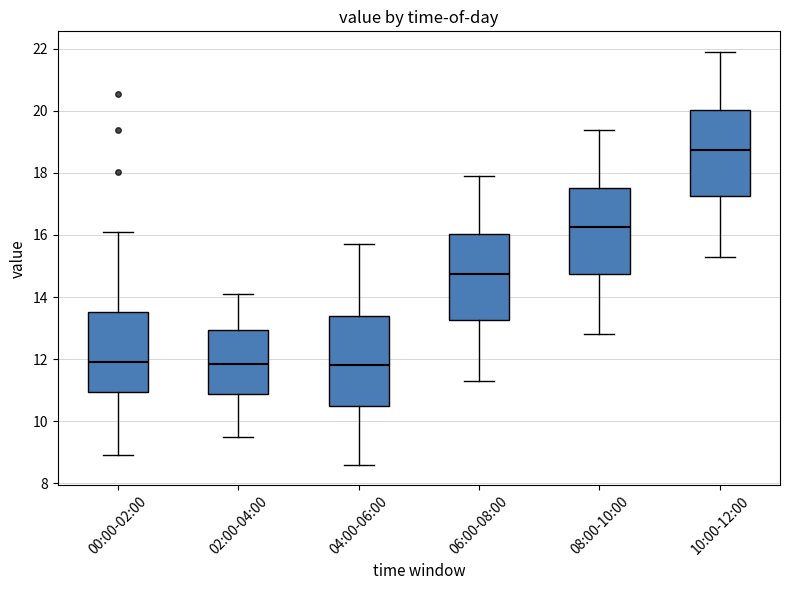

Reading left to right, transcribe this box plot: for each box, give where its median line is, the range the box spans, and where its two whiskers end, as read against the y-axis. The values are not printed on the chart, so give them approximately, as read against the axis.

00:00-02:00: median 12.0, box 11.0 to 13.6, whiskers 9.0 to 16.2
02:00-04:00: median 11.8, box 10.8 to 13.0, whiskers 9.6 to 14.2
04:00-06:00: median 11.8, box 10.4 to 13.4, whiskers 8.6 to 15.8
06:00-08:00: median 14.8, box 13.2 to 16.0, whiskers 11.4 to 18.0
08:00-10:00: median 16.2, box 14.8 to 17.6, whiskers 12.8 to 19.4
10:00-12:00: median 18.8, box 17.2 to 20.0, whiskers 15.4 to 22.0